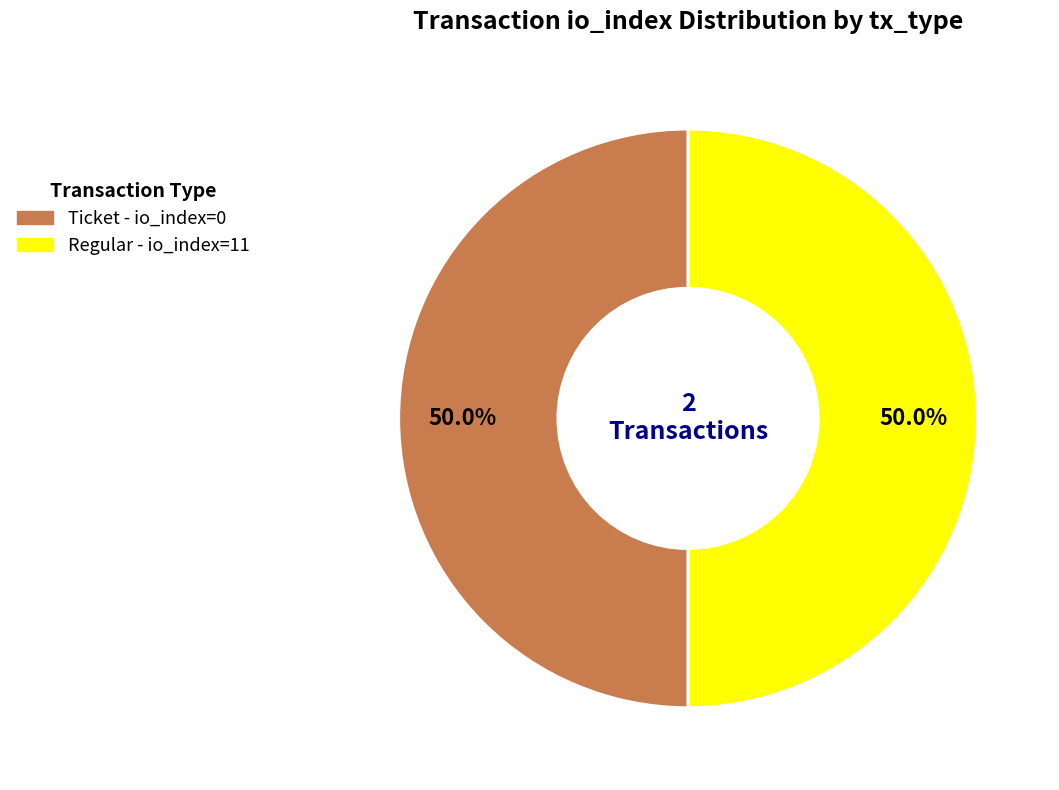

Which category has the biggest portion of the pie?

Regular (io_index=11)